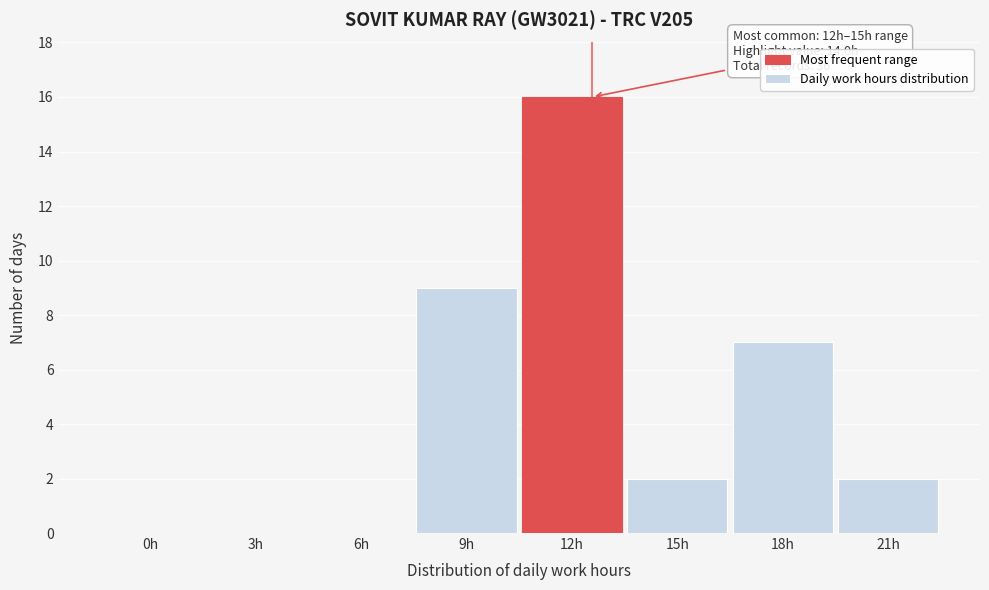

Reading right to left, extract all data points from this chart.

21h=2	18h=7	15h=2	12h=16	9h=9	6h=0	3h=0	0h=0